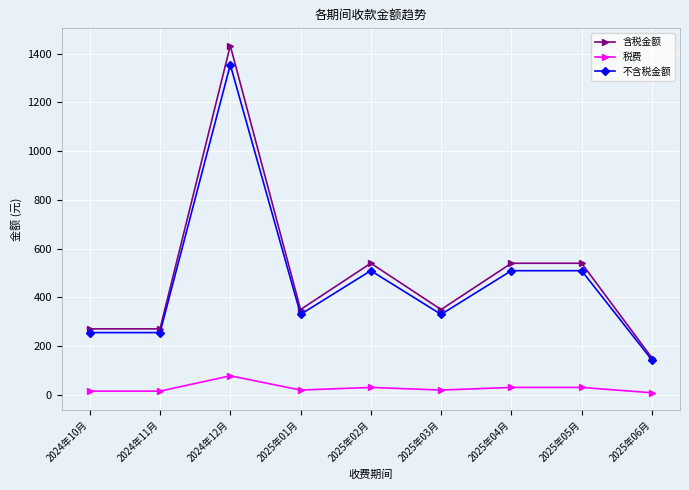

Which series has the largest total across all categories?

含税金额